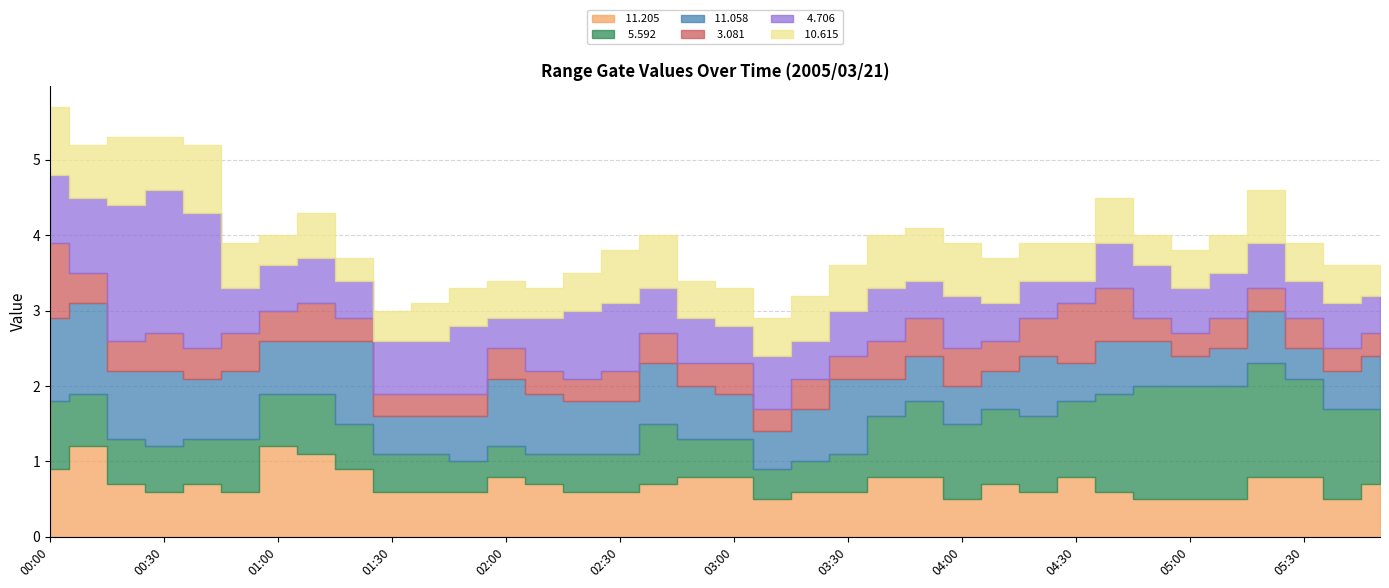

What is the lowest value of the  11.205 series?

0.5